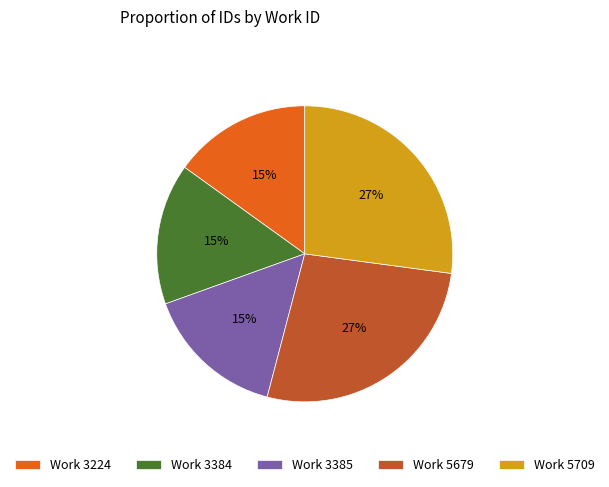

The Work 3224 slice represents 15% of the pie. True or false?

True